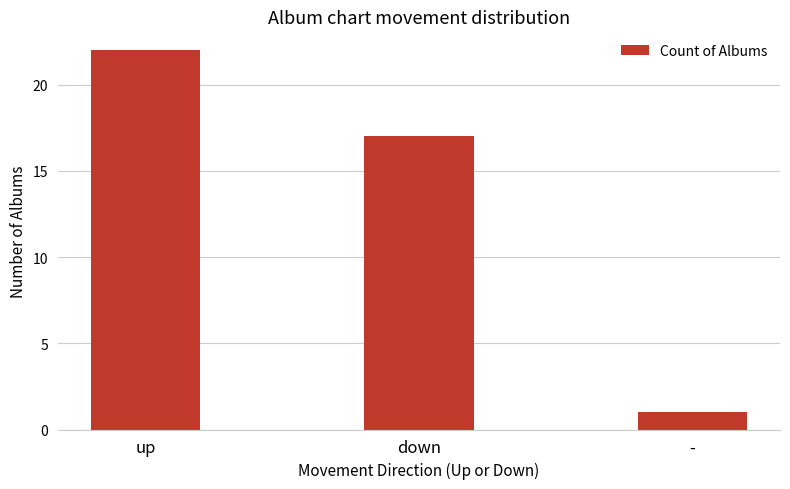

Reading right to left, list all the values displayed in this chart.

-=1	down=17	up=22